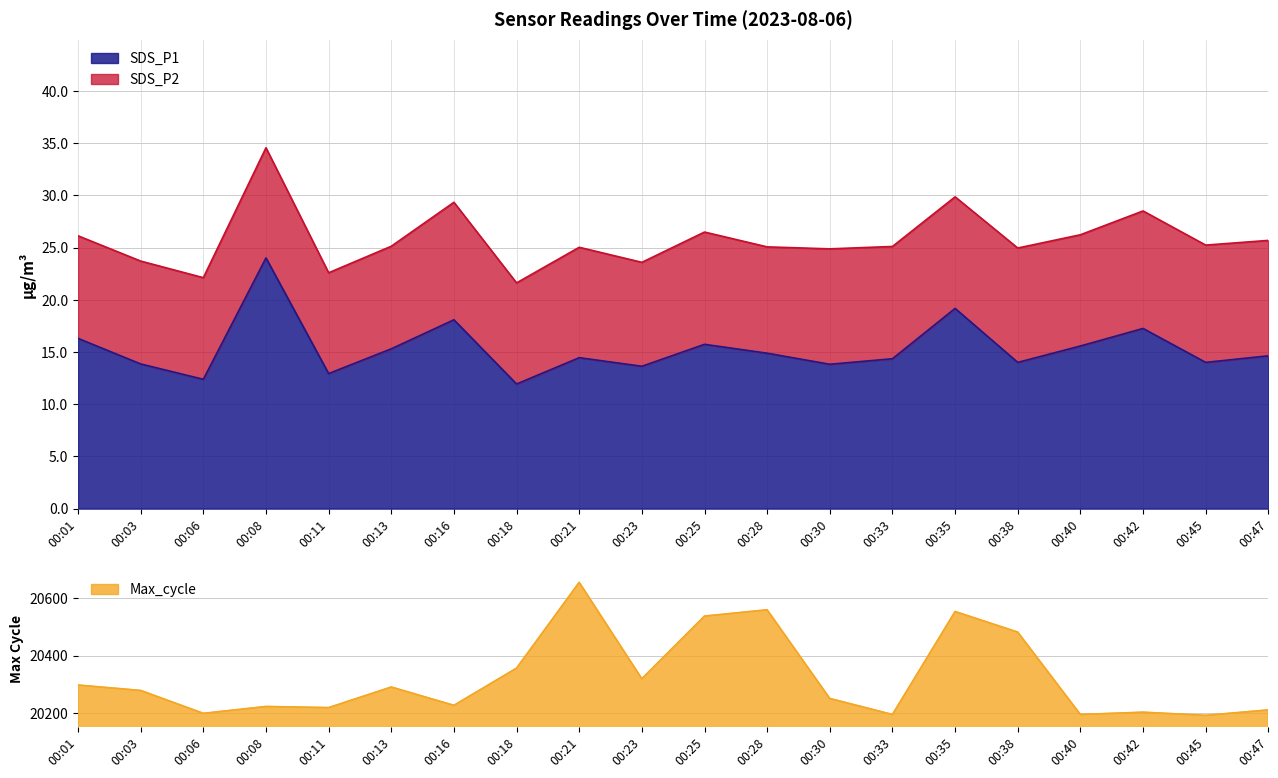

At which label is SDS_P1 closest to 17?

00:42